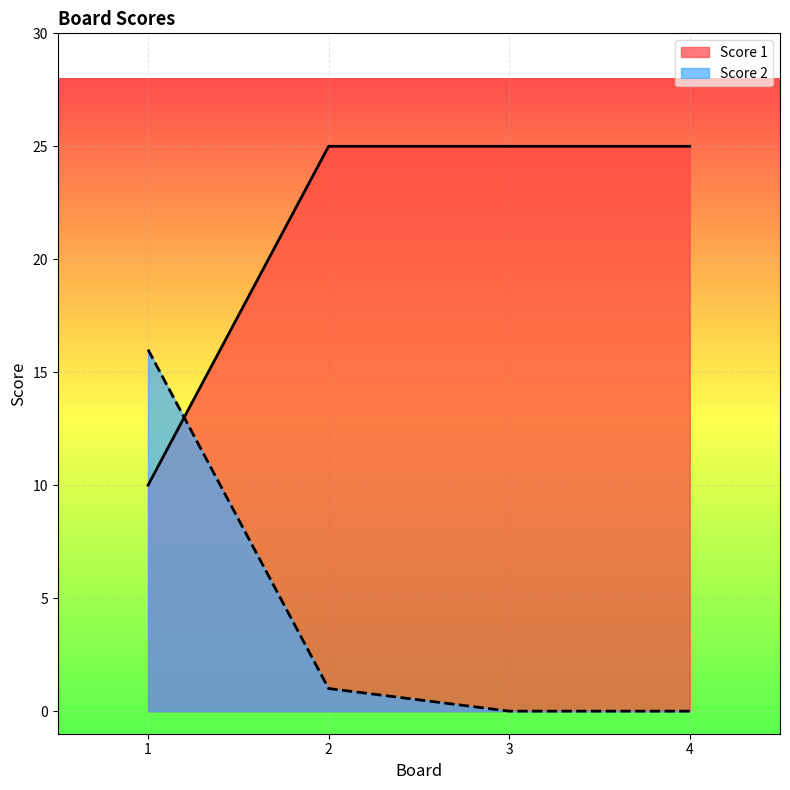

What is the total value across all series at 1?

26